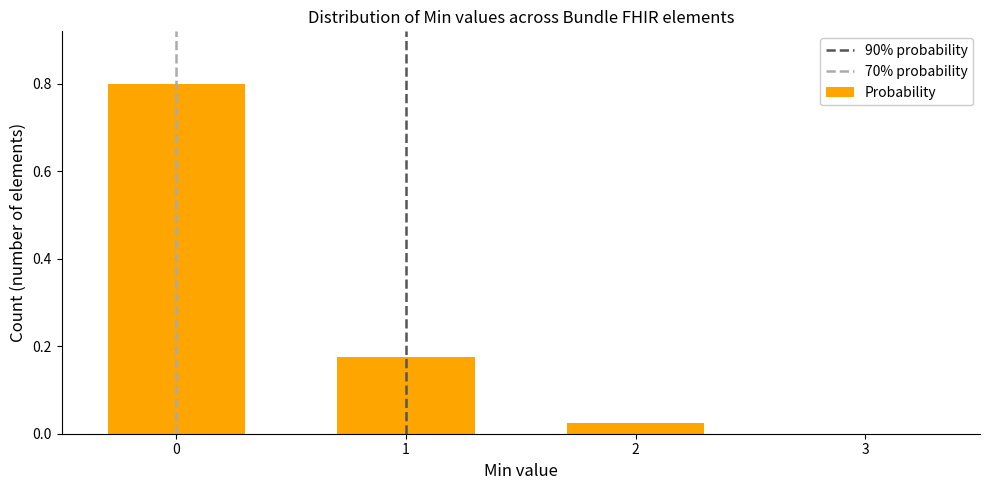

True or false: the data shows 1 at 1.

False